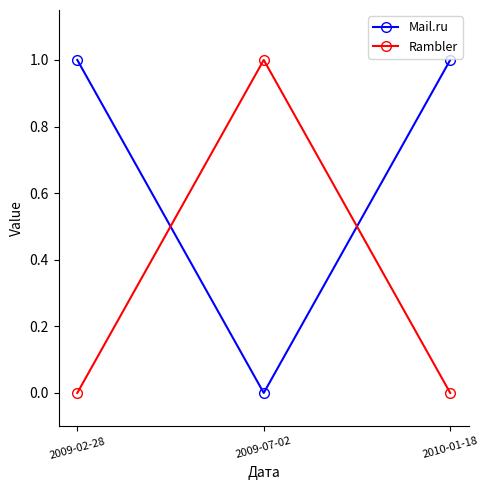

What is the total value across all series at 2009-07-02?

1